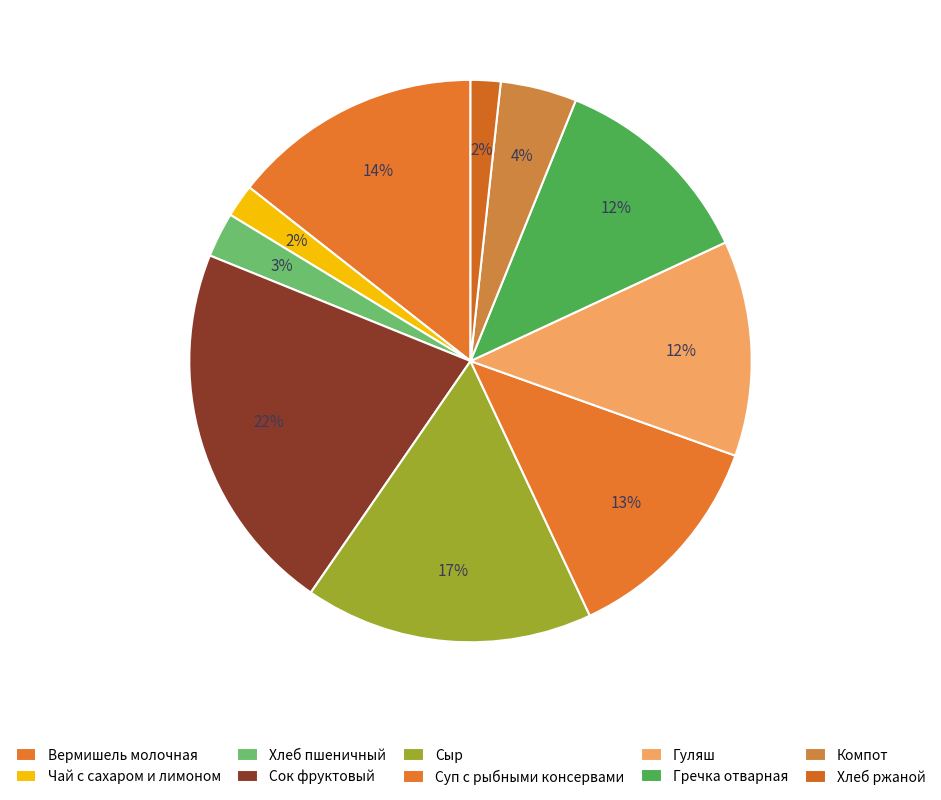

True or false: Гуляш accounts for 1% of the total.

False